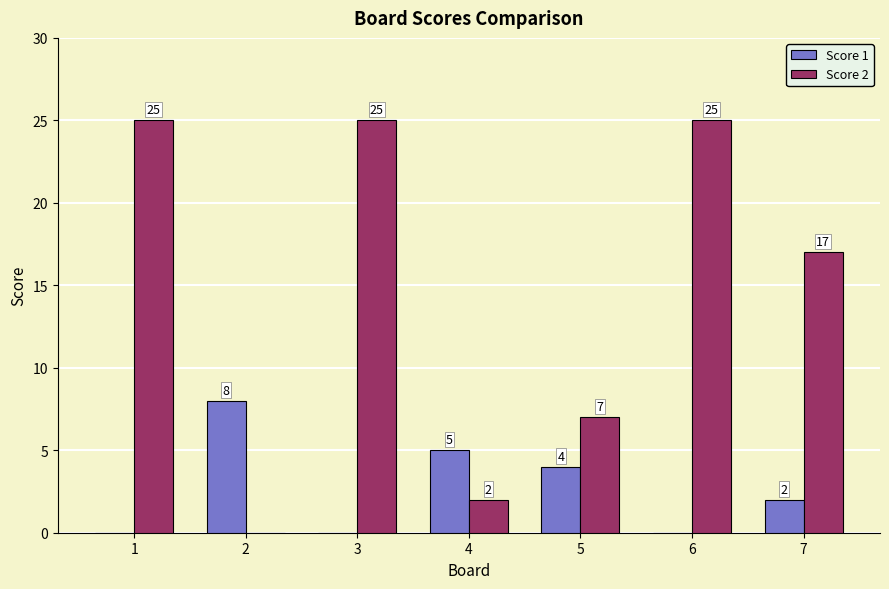

What is the total value across all series at 7?

19